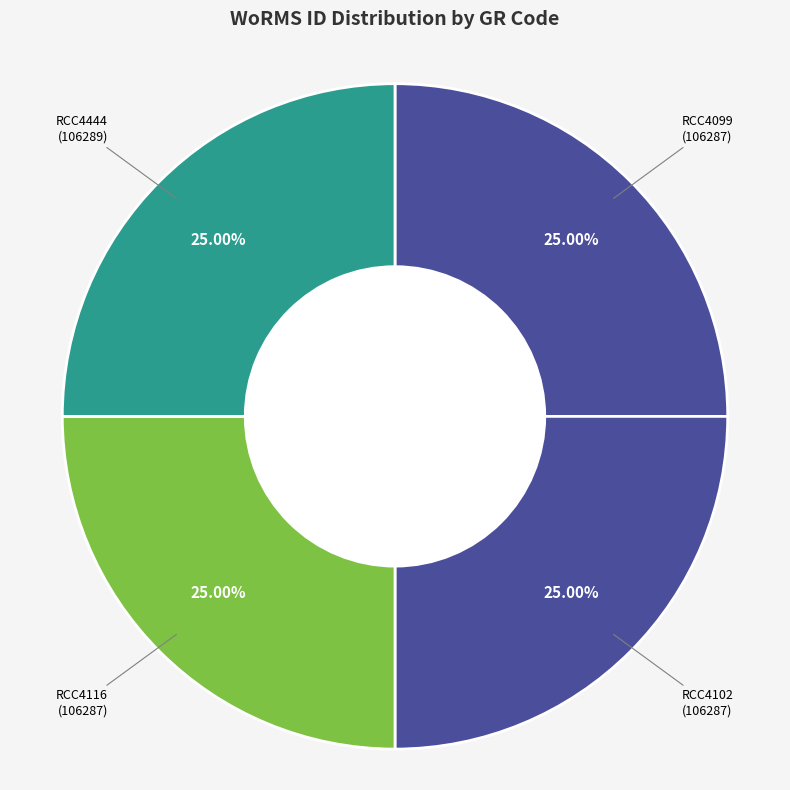

How many segments does this pie chart have?

4